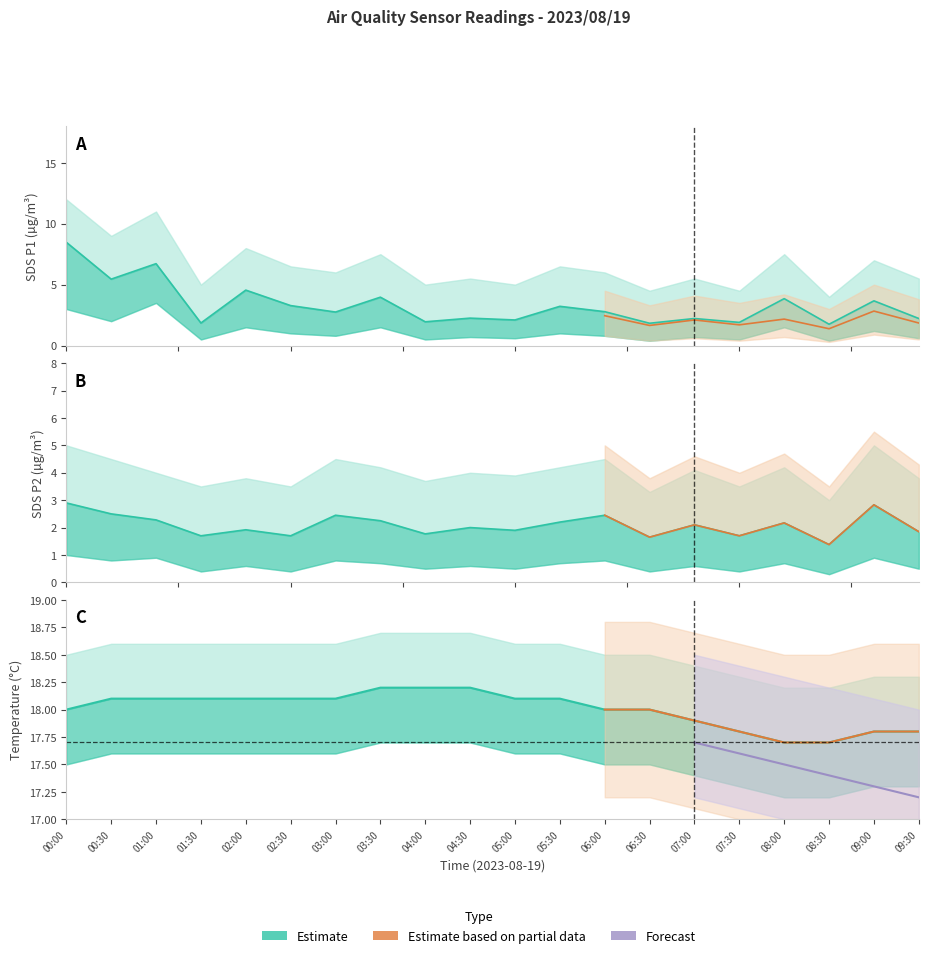

Does the chart display data point markers on the line(s)?

No